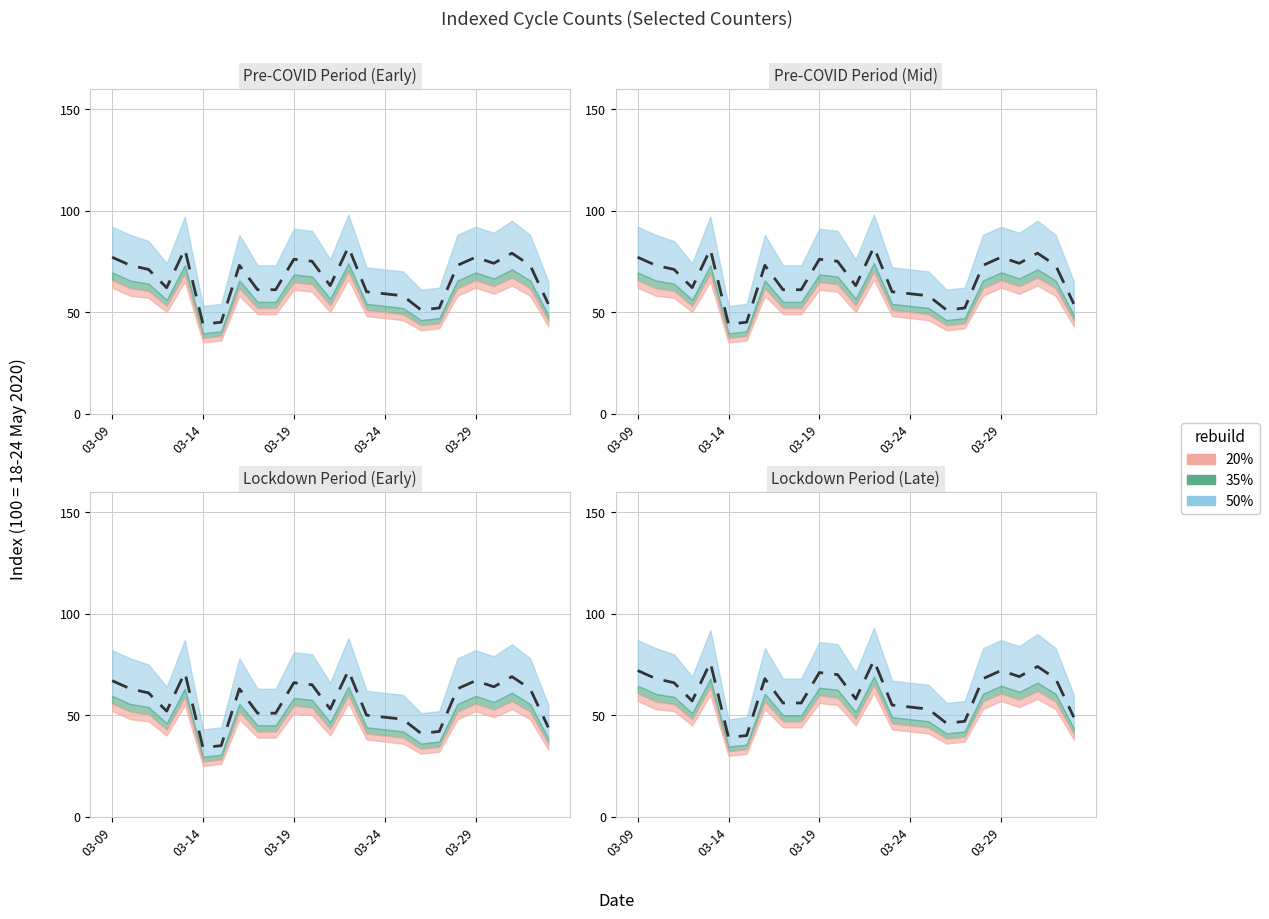

True or false: the data has more than 1 interior local peaks.

True